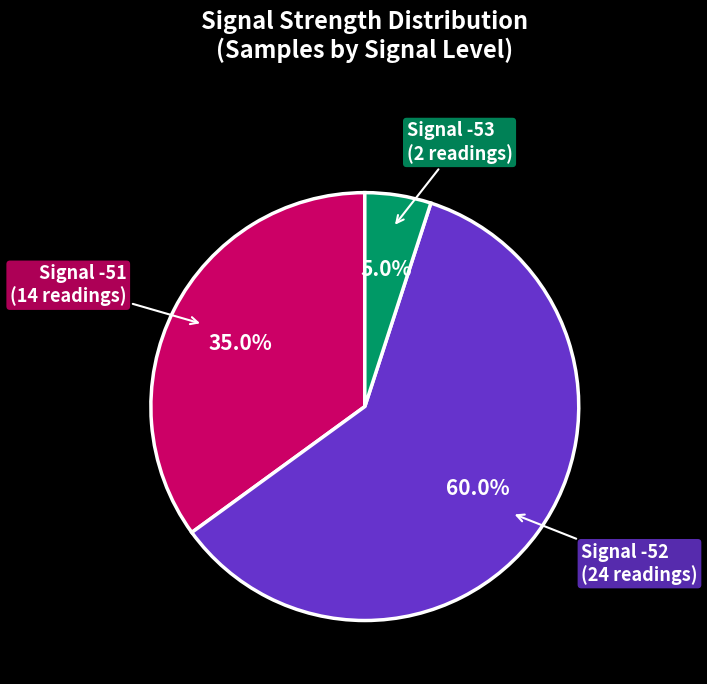

Is there a majority slice in this chart?

Yes